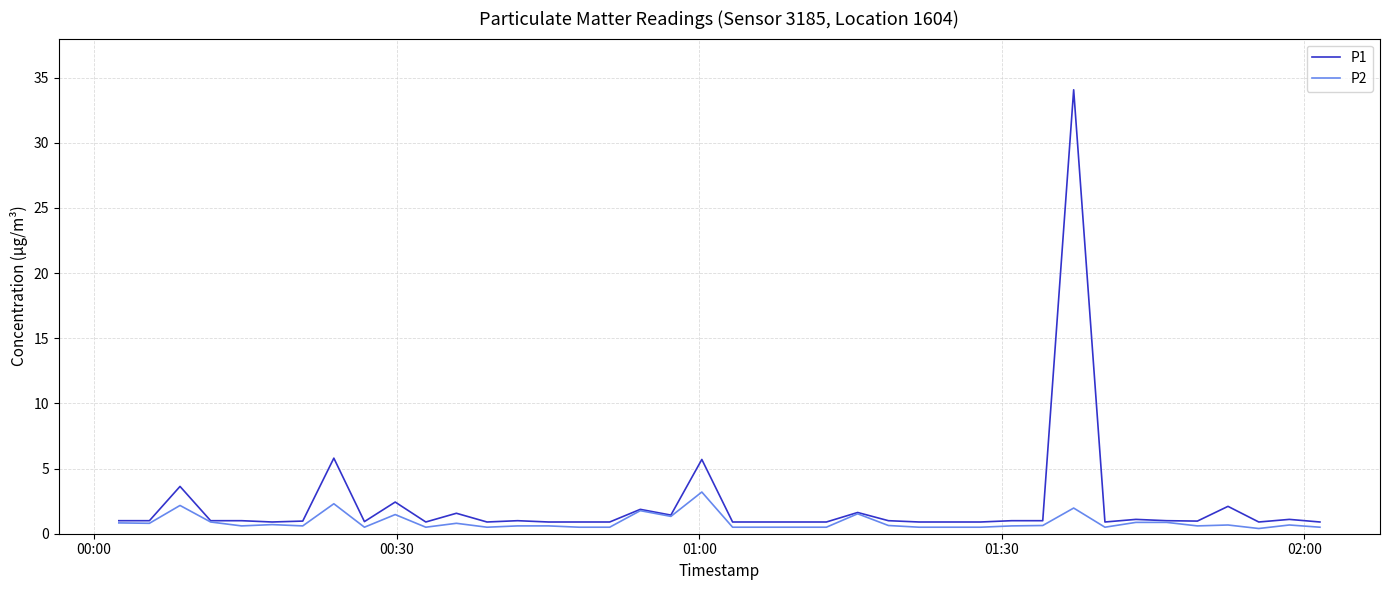

What is the highest value of the P1 series?

34.1